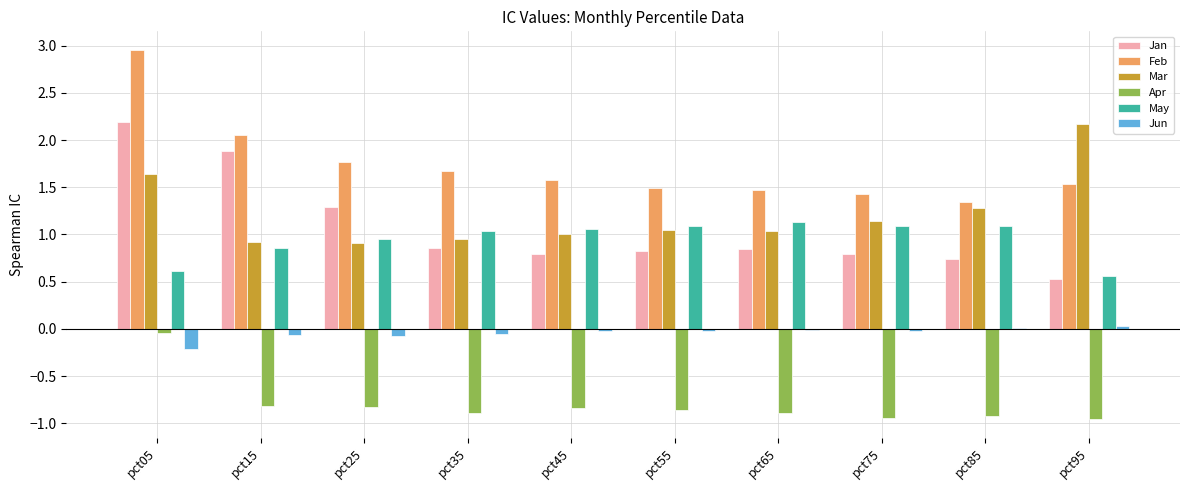

The value of Feb at pct25 is 2.5. True or false?

False